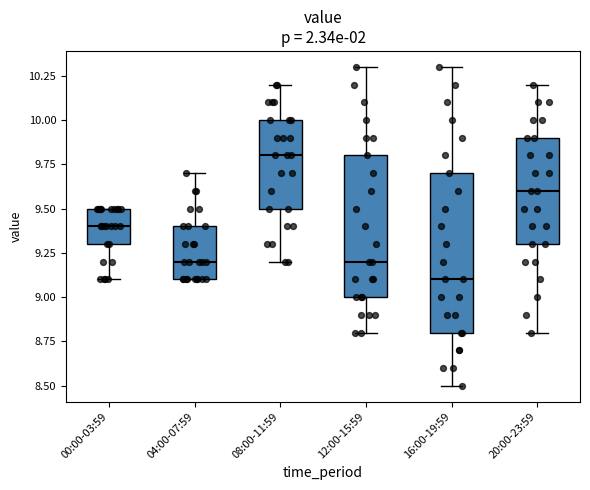

Reading left to right, transcribe this box plot: for each box, give where its median line is, the range the box spans, and where its two whiskers end, as read against the y-axis. The values are not printed on the chart, so give them approximately, as read against the axis.

00:00-03:59: median 9.4, box 9.3 to 9.5, whiskers 9.1 to 9.5
04:00-07:59: median 9.2, box 9.1 to 9.4, whiskers 9.1 to 9.7
08:00-11:59: median 9.8, box 9.5 to 10.0, whiskers 9.2 to 10.2
12:00-15:59: median 9.2, box 9.0 to 9.8, whiskers 8.8 to 10.3
16:00-19:59: median 9.1, box 8.8 to 9.7, whiskers 8.5 to 10.3
20:00-23:59: median 9.6, box 9.3 to 9.9, whiskers 8.8 to 10.2